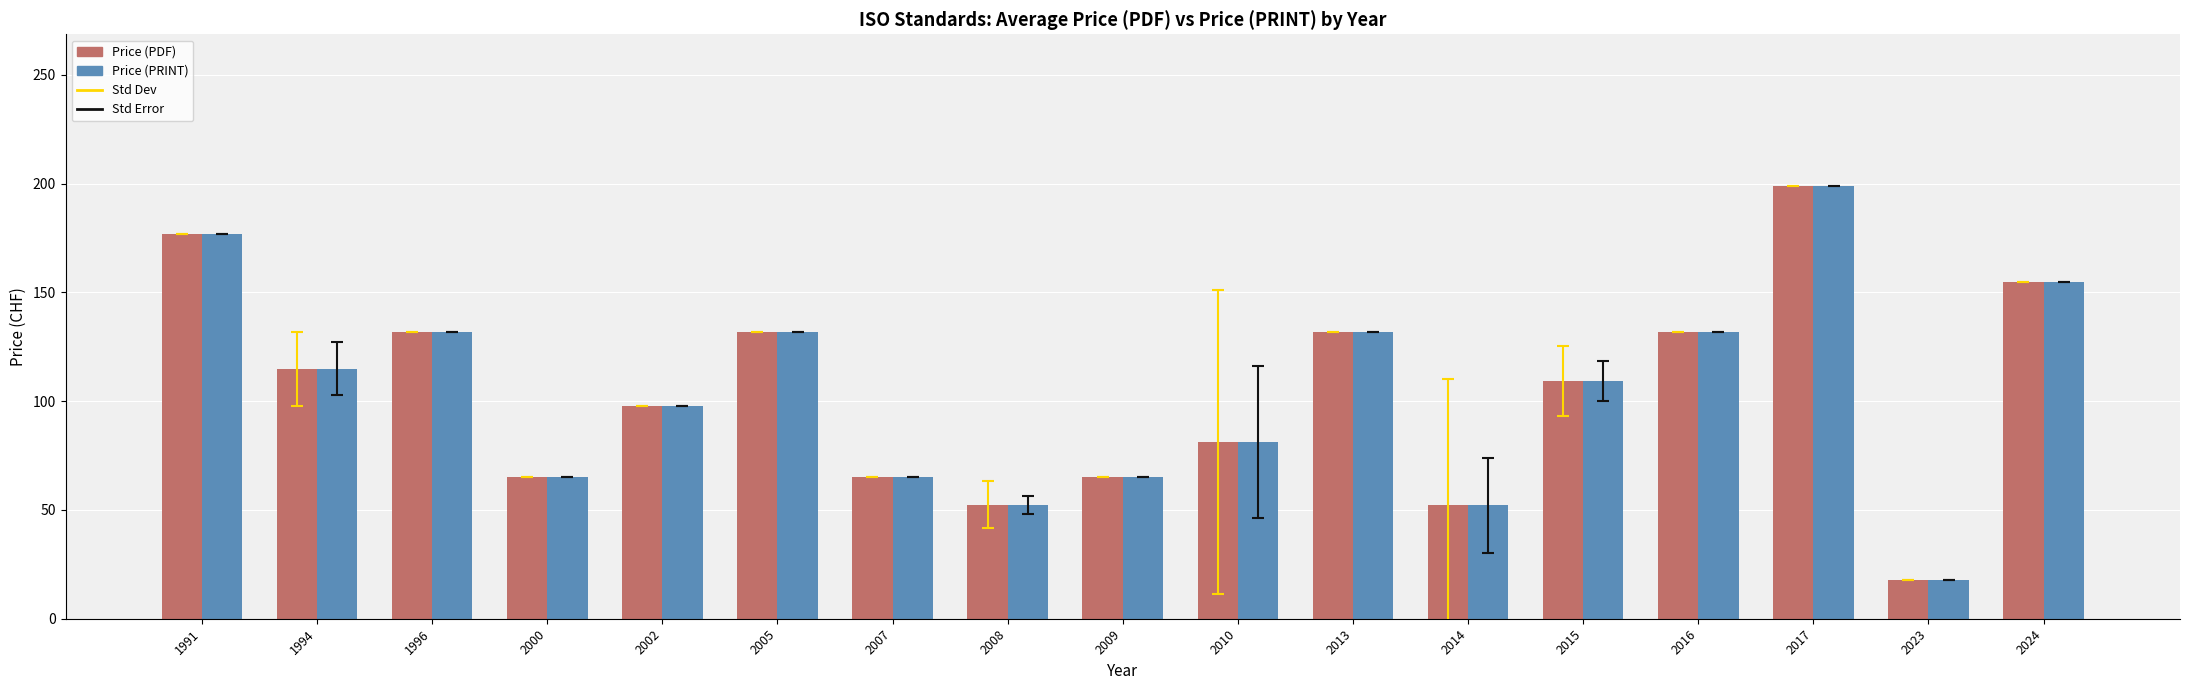

How many bars are there in total?

34